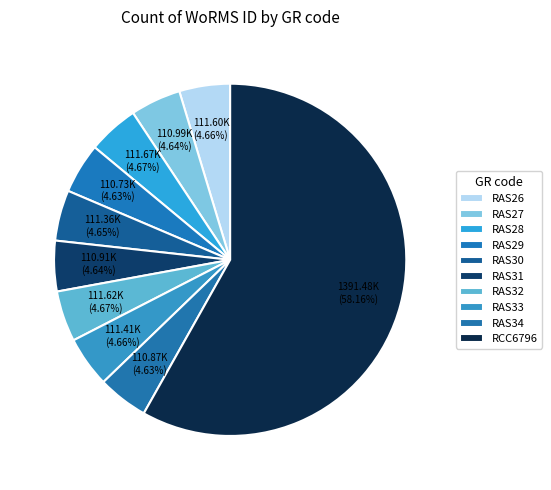

How many slices are in this pie chart?

10